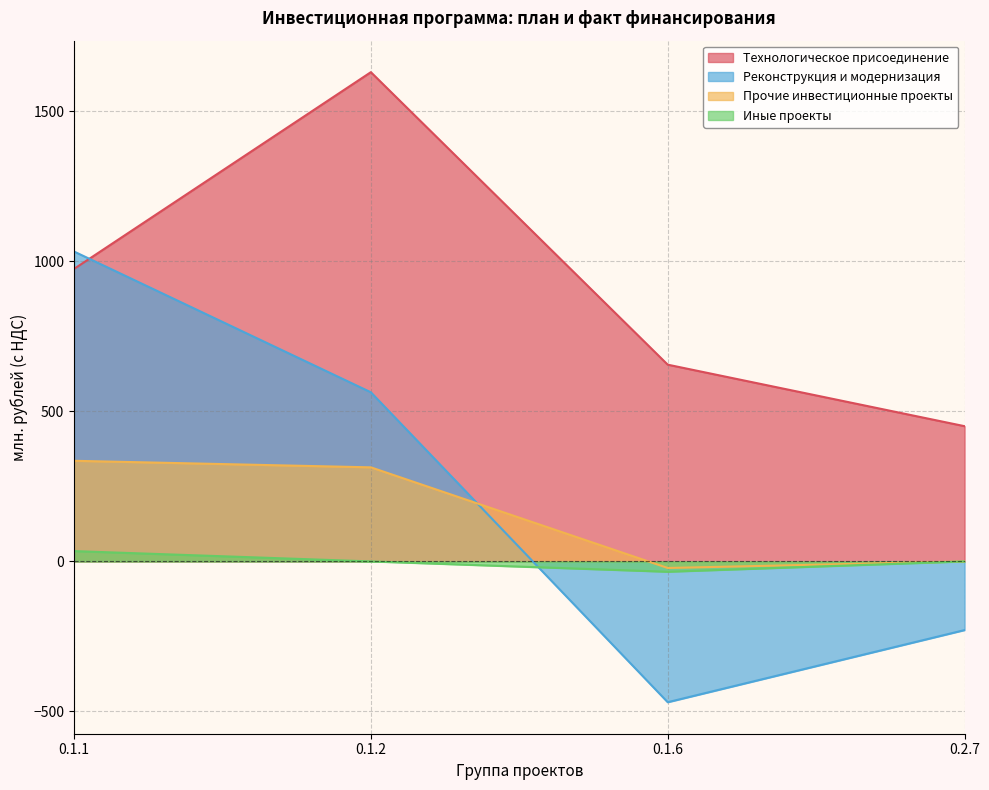

True or false: Технологическое присоединение and Иные проекты cross at least once.

False